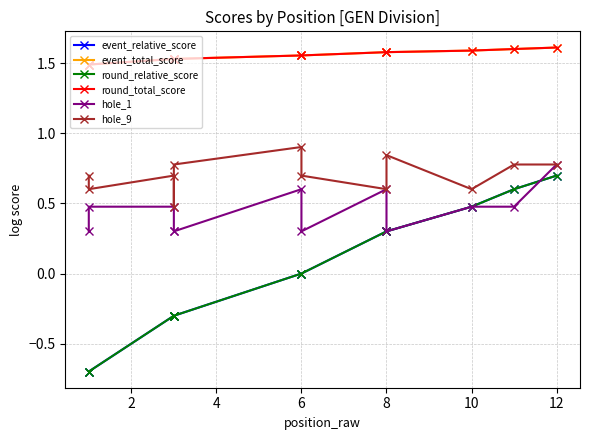

True or false: event_total_score and hole_1 intersect in this chart.

False